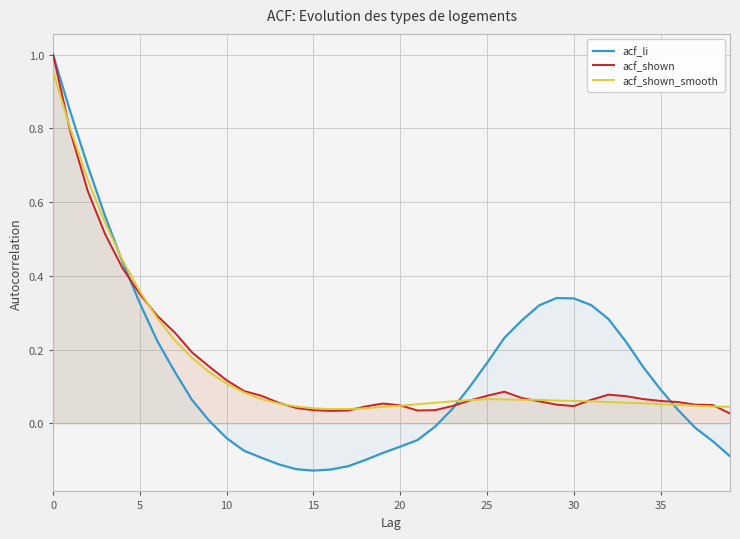

Reading left to right, extract all data points from this chart.

acf_li: 1.0	0.8	0.7	0.6	0.4	0.3	0.2	0.1	0.1	0.0	-0.0	-0.1	-0.1	-0.1	-0.1	-0.1	-0.1	-0.1	-0.1	-0.1	-0.1	-0.0	-0.0	0.0	0.1	0.2	0.2	0.3	0.3	0.3	0.3	0.3	0.3	0.2	0.2	0.1	0.0	-0.0	-0.0	-0.1
acf_shown: 1.0	0.8	0.6	0.5	0.4	0.4	0.3	0.2	0.2	0.2	0.1	0.1	0.1	0.1	0.0	0.0	0.0	0.0	0.0	0.1	0.0	0.0	0.0	0.0	0.1	0.1	0.1	0.1	0.1	0.1	0.0	0.1	0.1	0.1	0.1	0.1	0.1	0.1	0.1	0.0
acf_shown_smooth: 1.0	0.8	0.7	0.5	0.4	0.4	0.3	0.2	0.2	0.1	0.1	0.1	0.1	0.1	0.0	0.0	0.0	0.0	0.0	0.0	0.0	0.1	0.1	0.1	0.1	0.1	0.1	0.1	0.1	0.1	0.1	0.1	0.1	0.1	0.1	0.1	0.1	0.0	0.0	0.0